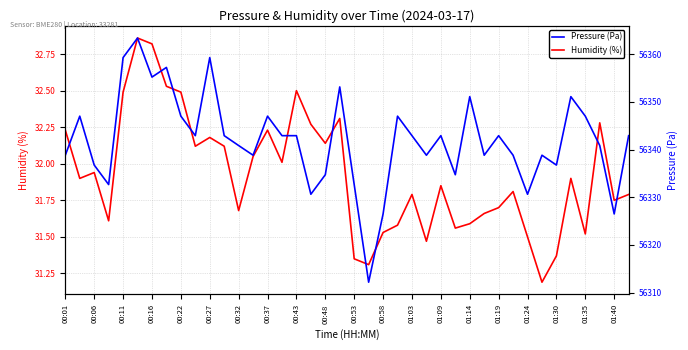

Which has a higher value, 35 or 00:37?

00:37